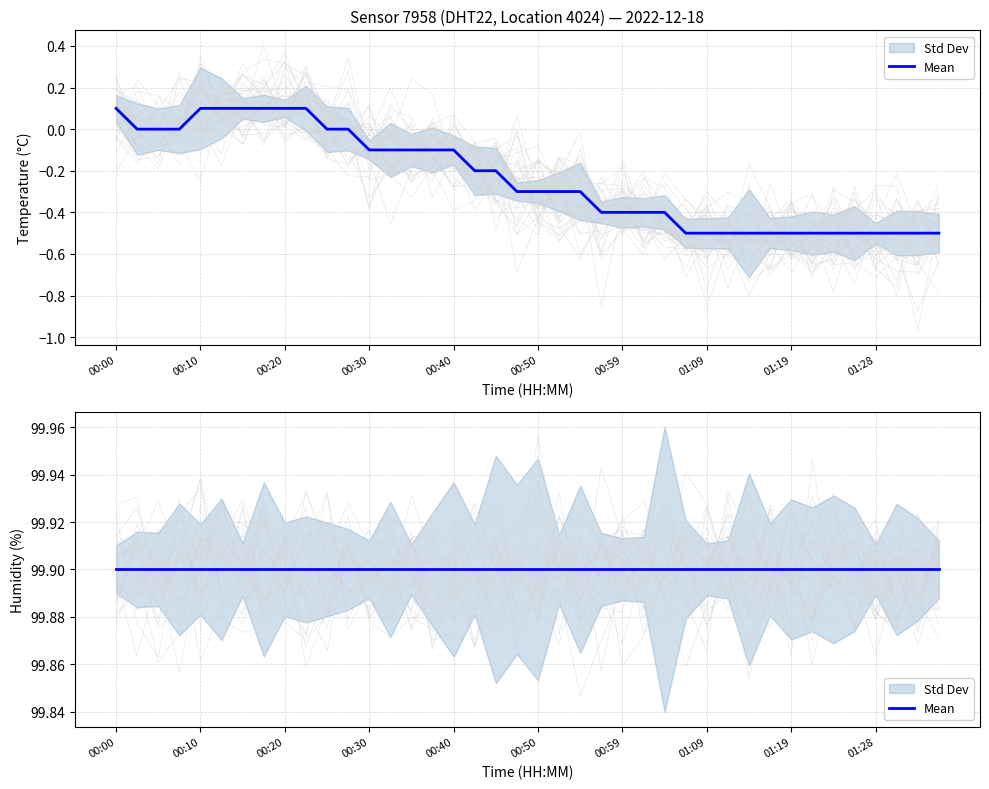

Rank the categories by value from highest to lowest.

00:00, 00:10, 00:13, 00:15, 00:18, 00:20, 00:22, 00:03, 00:05, 00:08, 00:25, 00:27, 00:30, 00:32, 00:35, 00:37, 00:40, 00:42, 00:45, 00:47, 00:50, 00:52, 00:54, 00:57, 00:59, 01:02, 01:04, 01:07, 01:09, 01:11, 01:14, 01:16, 01:19, 01:21, 01:24, 01:26, 01:28, 01:31, 01:33, 01:36